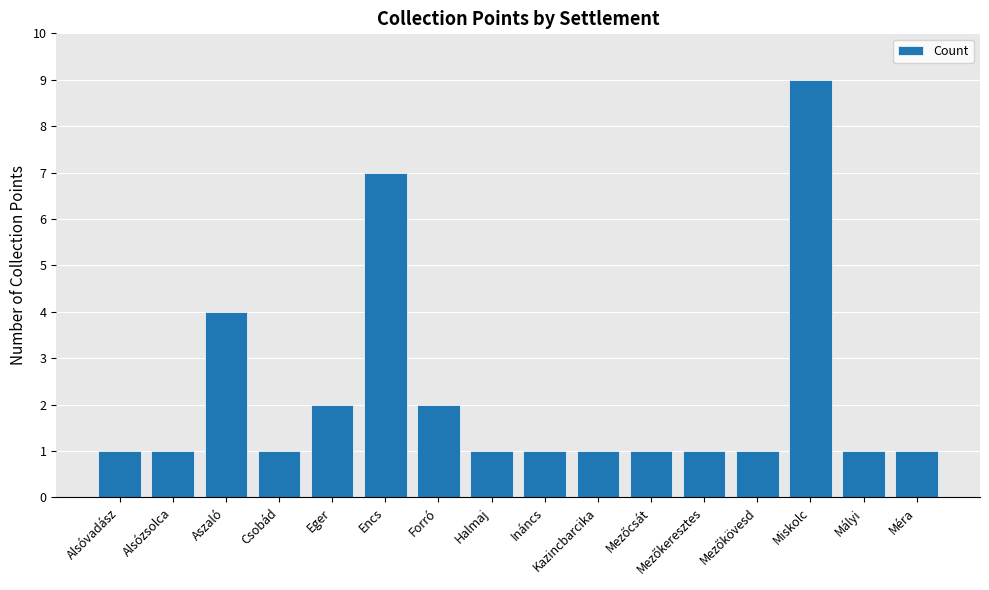

What is the value of the 15th bar from the left?

1